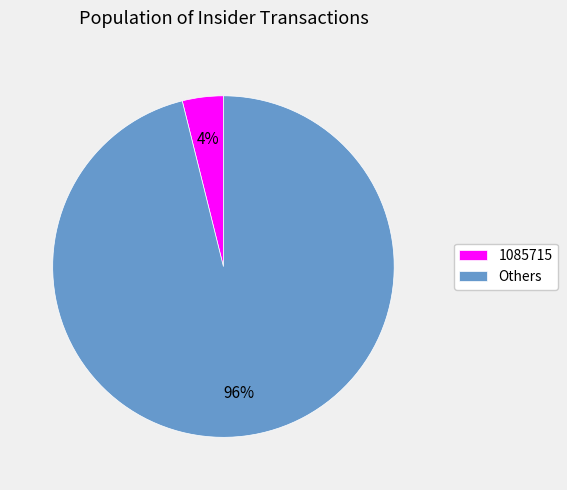

To the nearest percent, what is the average slice percentage?

50%